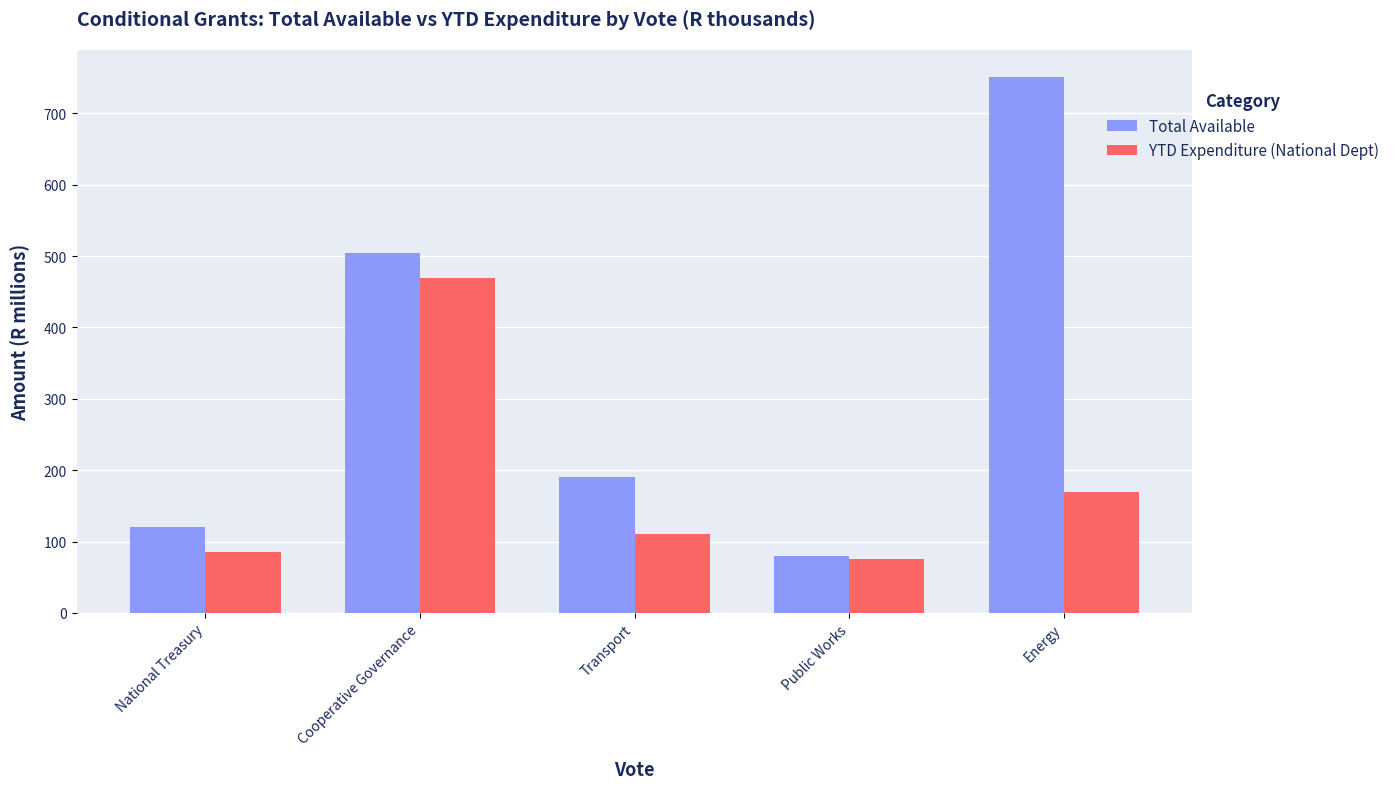

Is it true that Total Available equals 238.0 at Cooperative Governance?

False